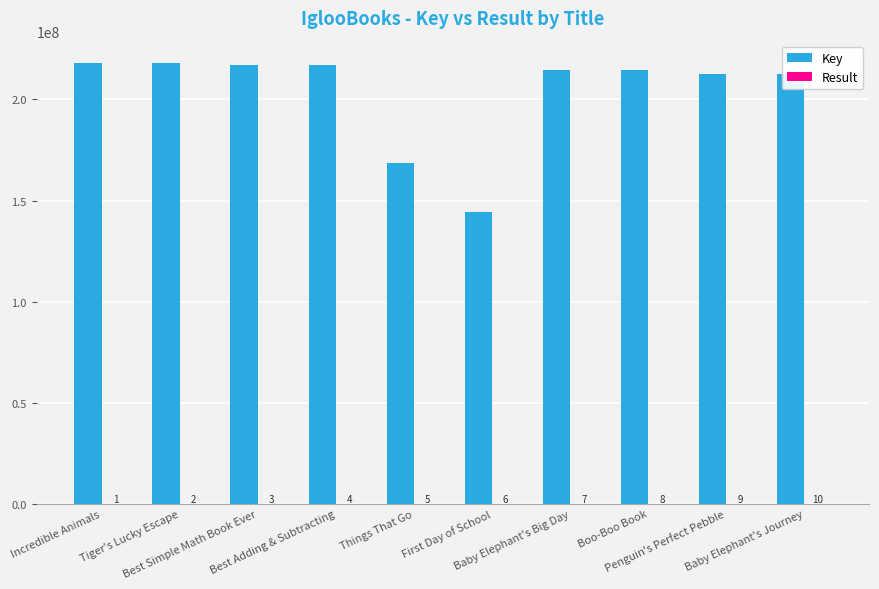

What is the maximum value shown in the chart?

218168895